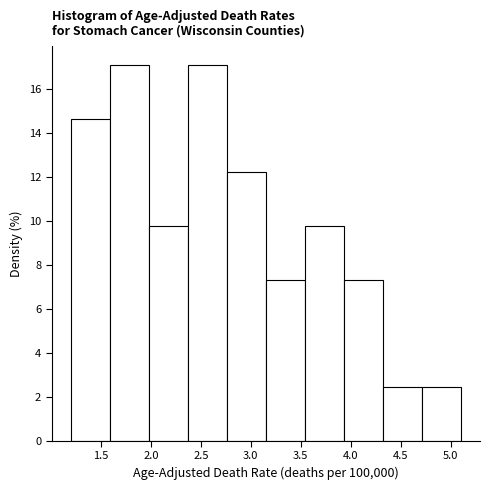

Reading left to right, list every bar in this chart as the range it spans on the x-axis followed by its height. Neither the bar edges nor the heights are printed on the chart, so give them approximately, as read against the axes.

1.20 to 1.59: 14.6
1.59 to 1.98: 17.0
1.98 to 2.37: 9.8
2.37 to 2.76: 17.0
2.76 to 3.15: 12.2
3.15 to 3.54: 7.4
3.54 to 3.93: 9.8
3.93 to 4.32: 7.4
4.32 to 4.71: 2.4
4.71 to 5.10: 2.4